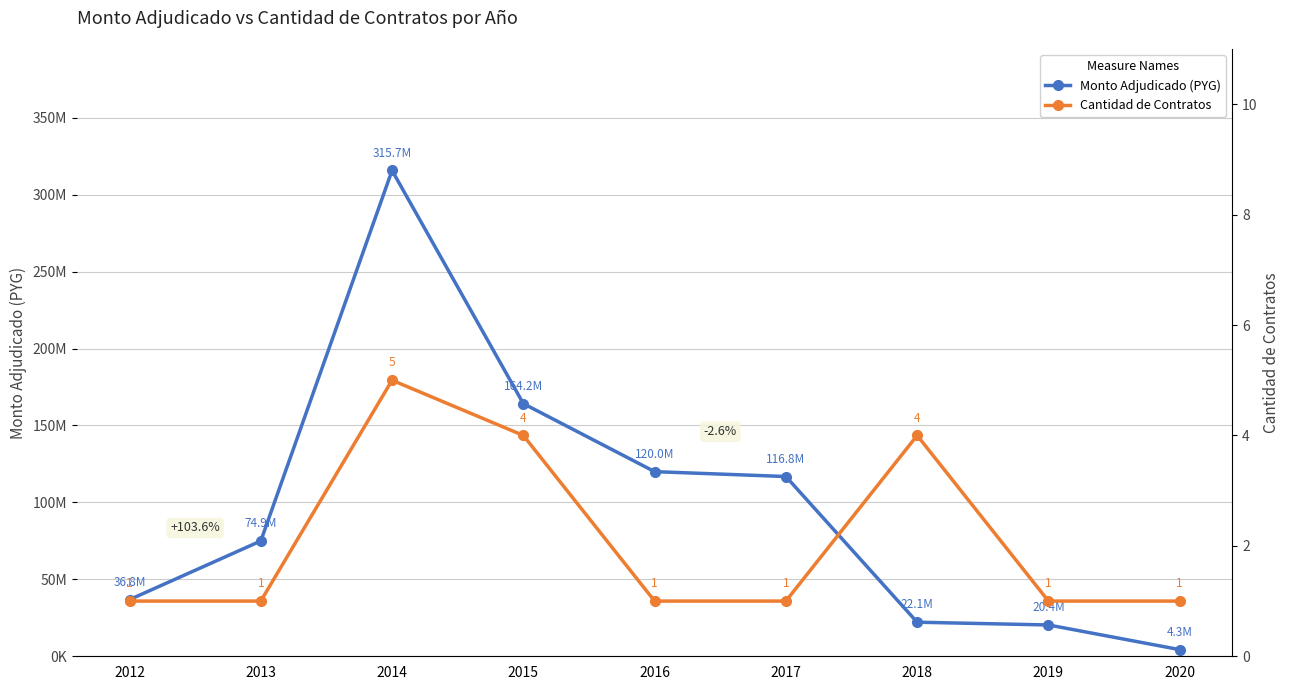

In Monto Adjudicado (PYG), how many points are higher than both neighbors (excluding endpoints)?

1